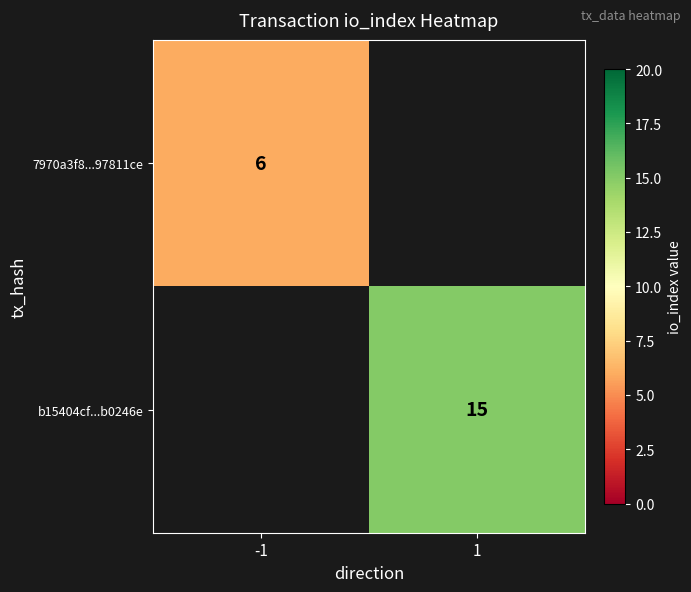

The value of b15404cf...b0246e at 1 is 7.6. True or false?

False